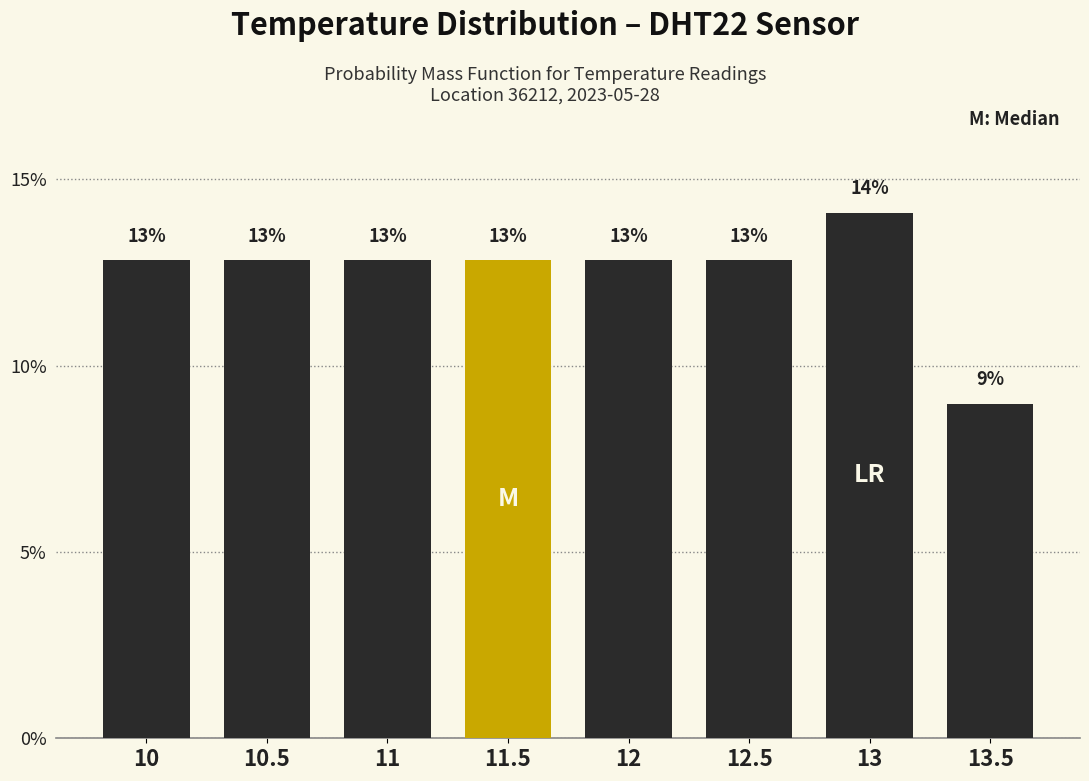

How many bars are there in total?

8